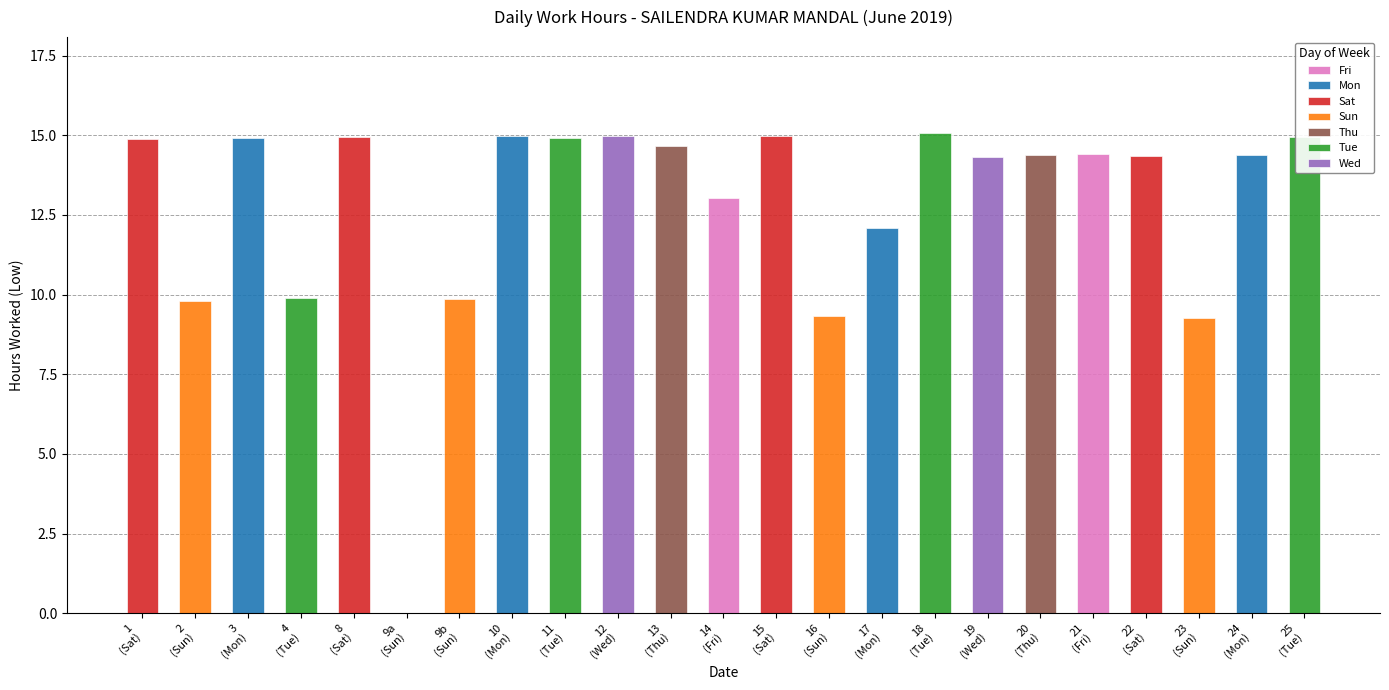

What is the average value of the Fri series?

13.7